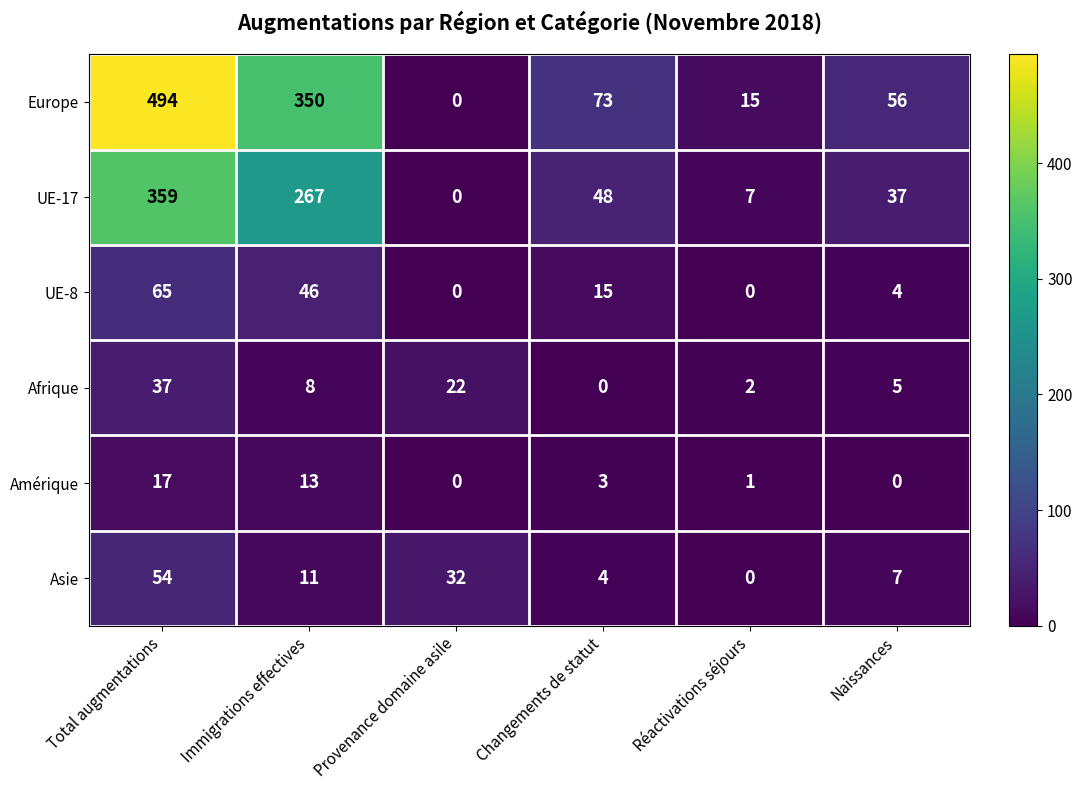

True or false: Afrique has a value of 7 at Naissances.

False